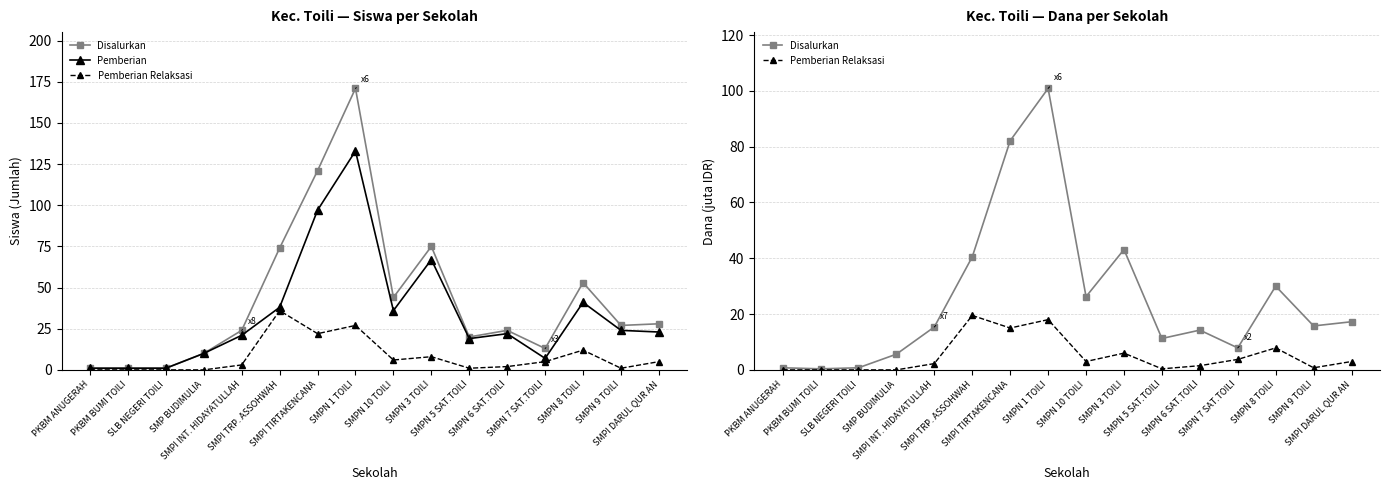

Does the chart have visible grid lines?

Yes